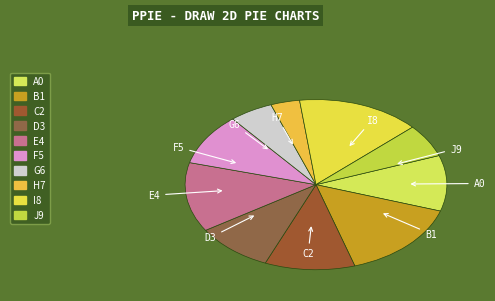

Does any single category account for the majority?

No